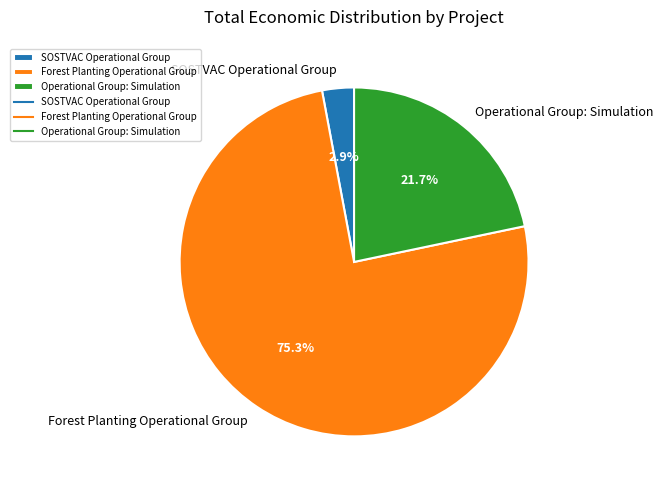

Between Operational Group: Simulation and Forest Planting Operational Group, which is larger?

Forest Planting Operational Group